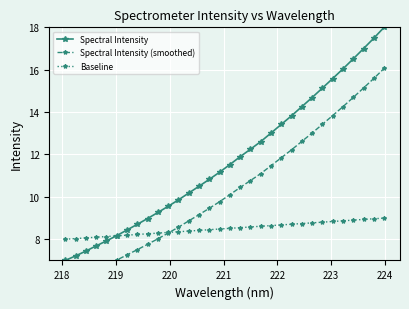

True or false: Spectral Intensity has more than 2 points higher than both neighbors.

False